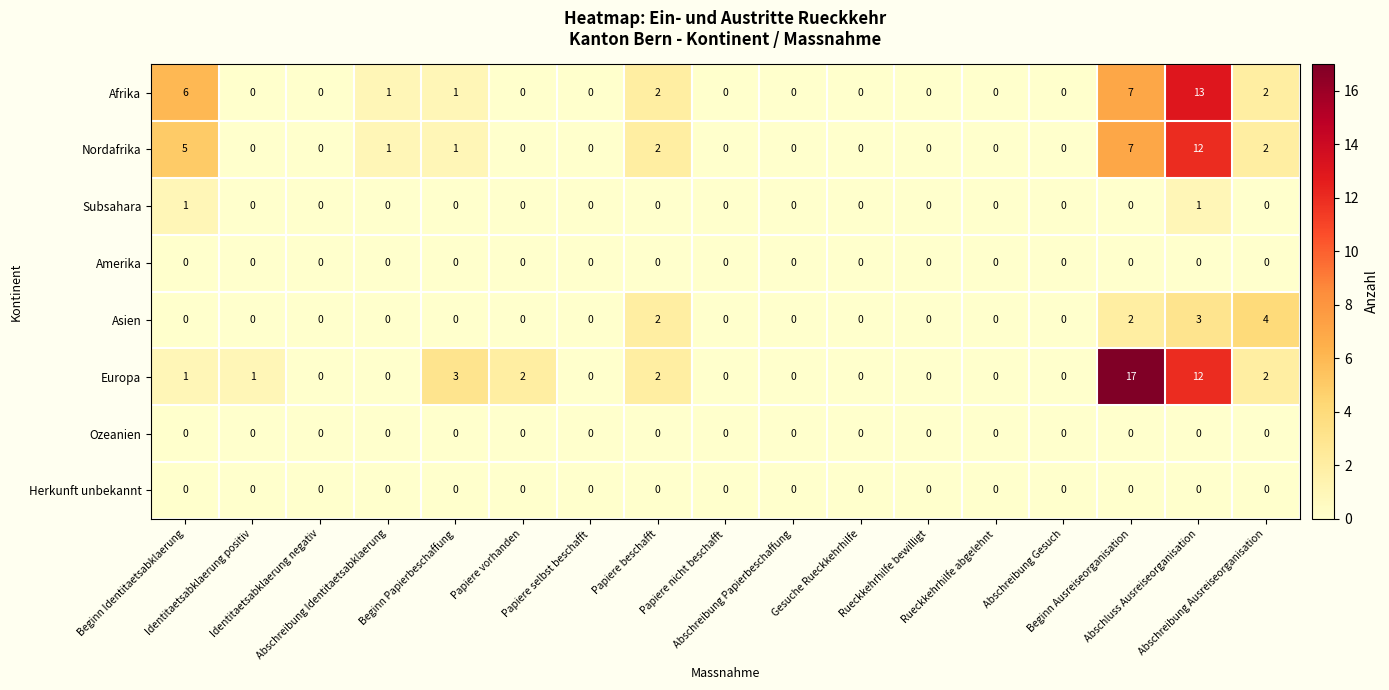

How many Asien values are between 0 and 1?

13